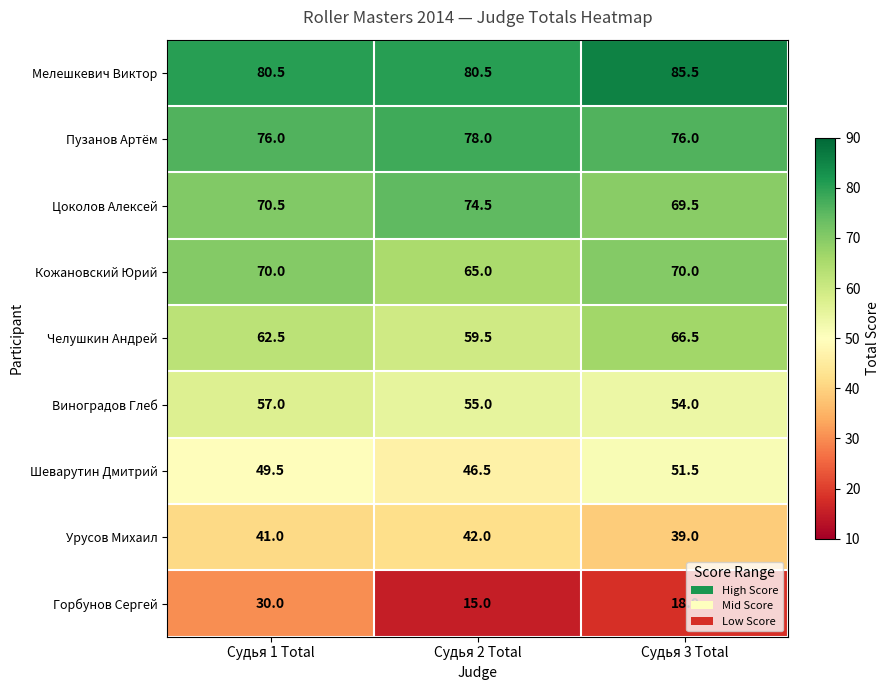

At how many categories does at least one series exceed 68?

3